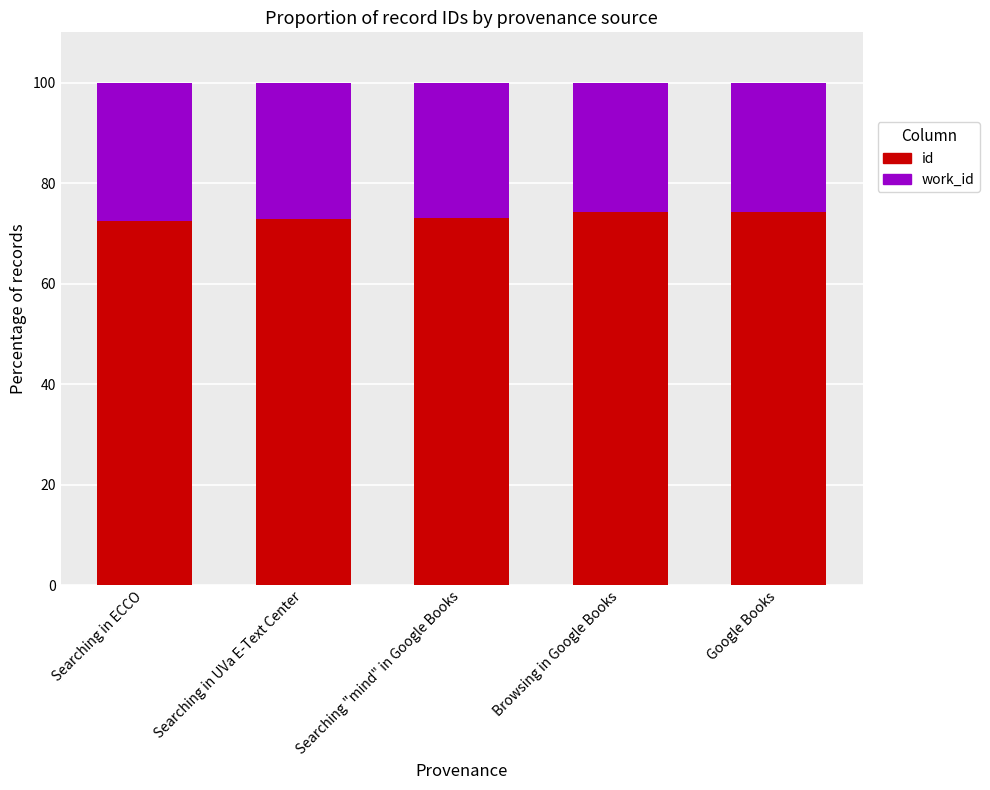

The id series shows 73.0 at Searching "mind" in Google Books. True or false?

True